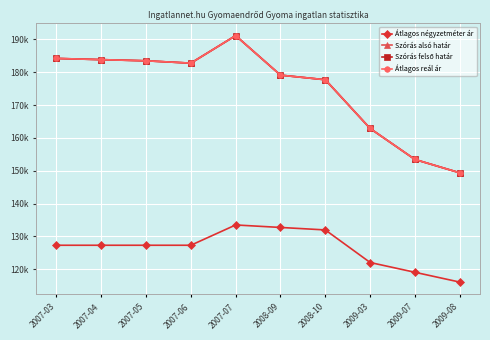

True or false: Szórás felső határ and Szórás alsó határ intersect in this chart.

False